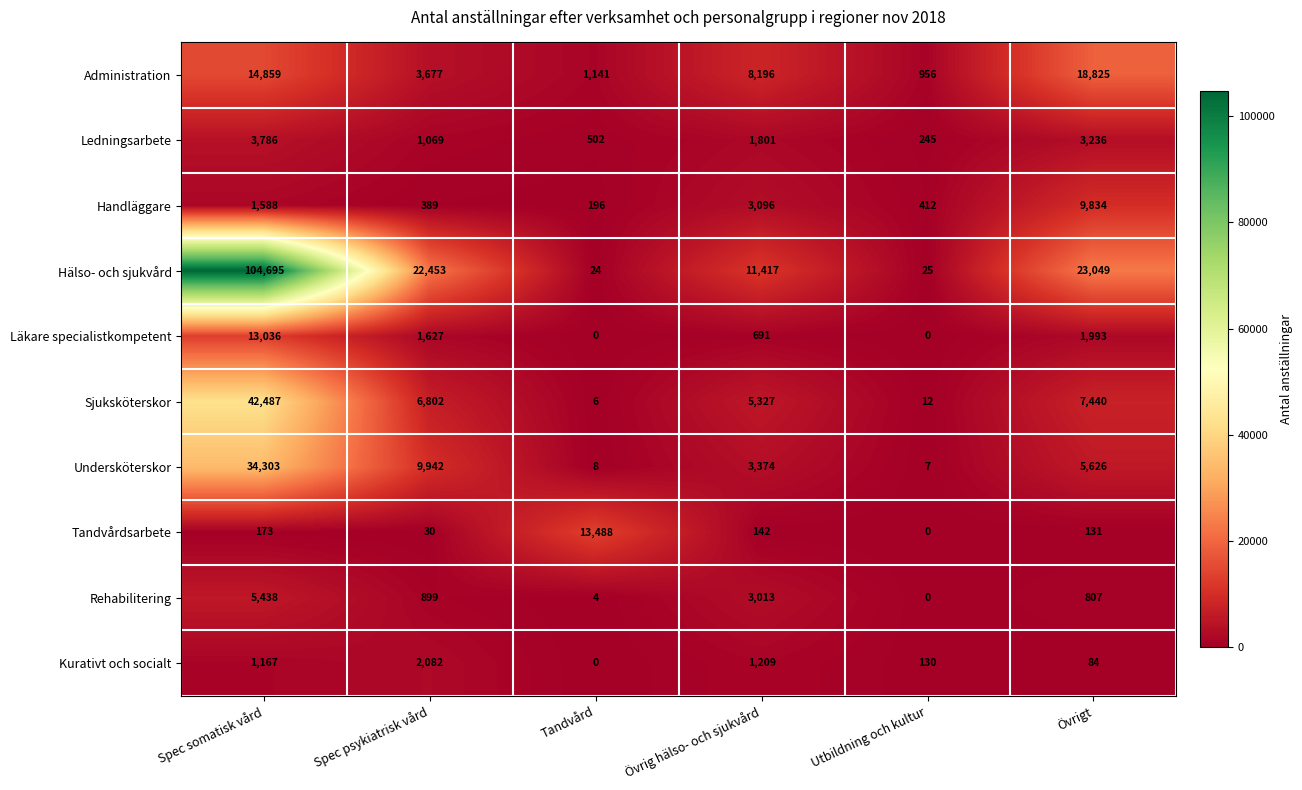

Which series has the widest spread of values?

Hälso- och sjukvård